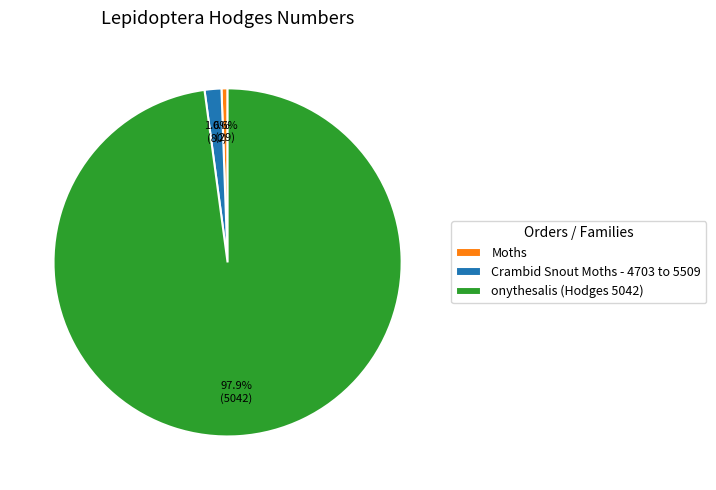

To the nearest percent, what portion does Crambid Snout Moths - 4703 to 5509 represent?

2%